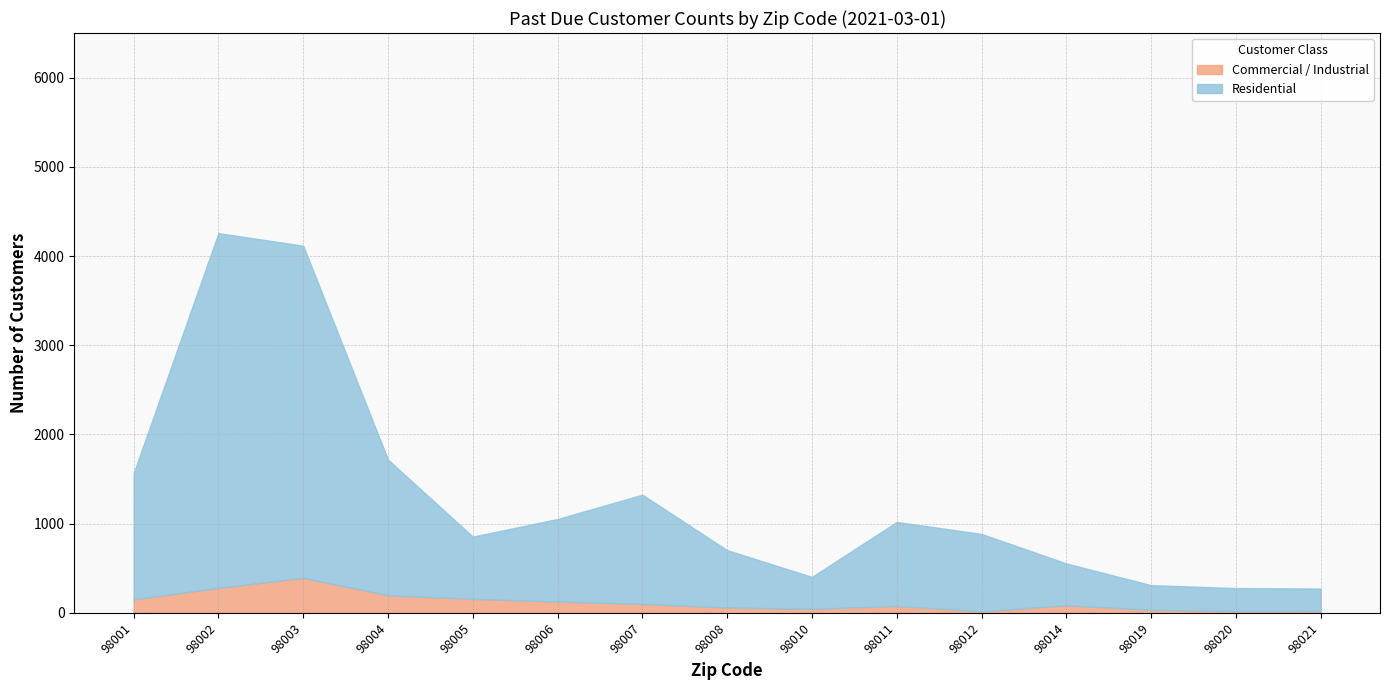

How many data points in Commercial / Industrial are above 85?

7